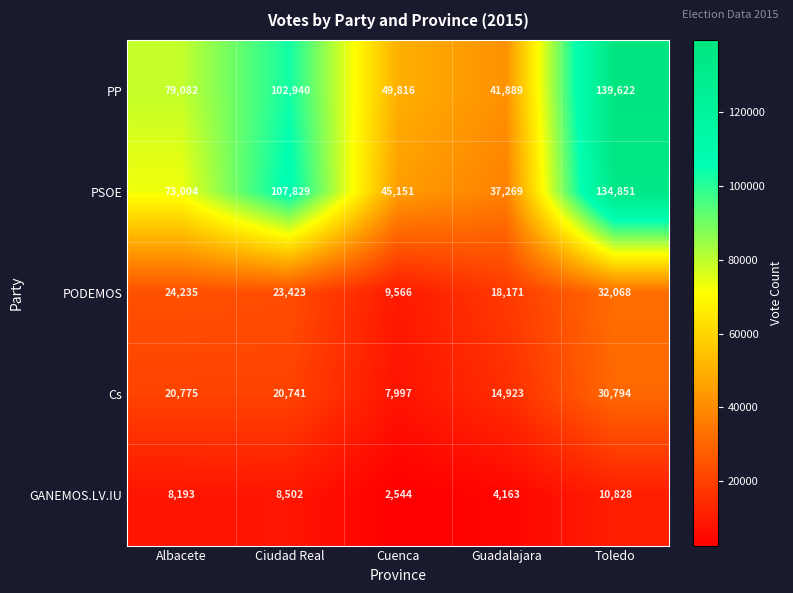

Where does the PODEMOS series first go above 23423?

Albacete